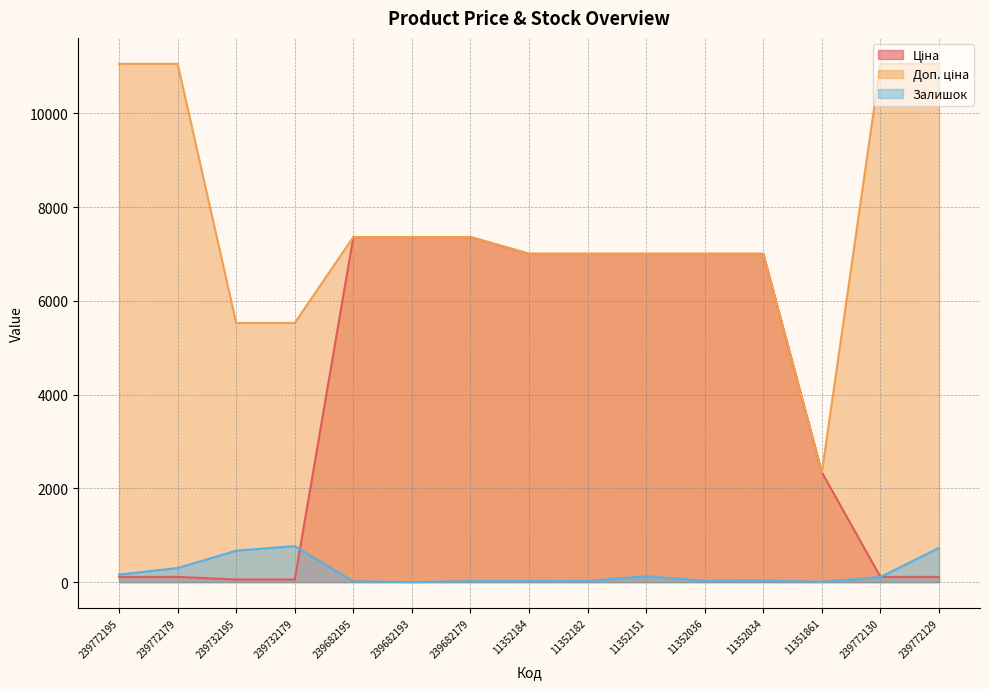

Is it true that Залишок equals 0.0 at 239682193?

True